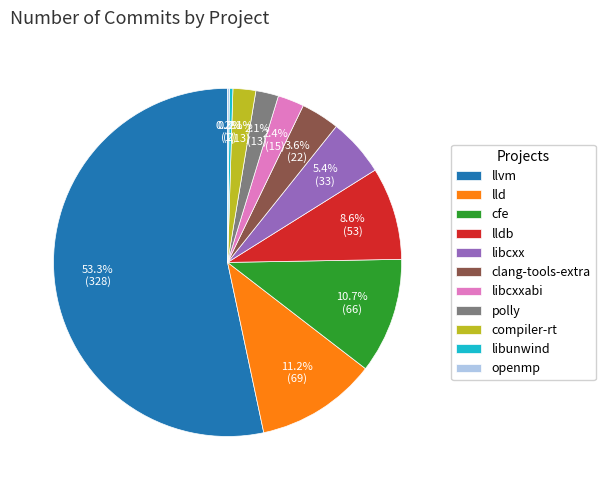

The lldb slice represents 9% of the pie. True or false?

True